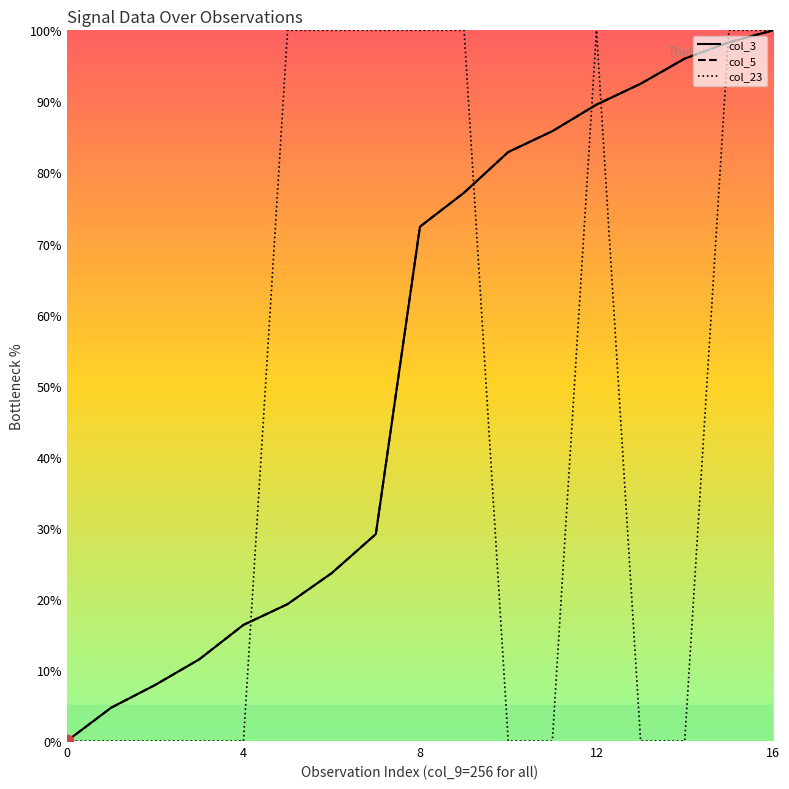

Which series has the largest total across all categories?

col_5